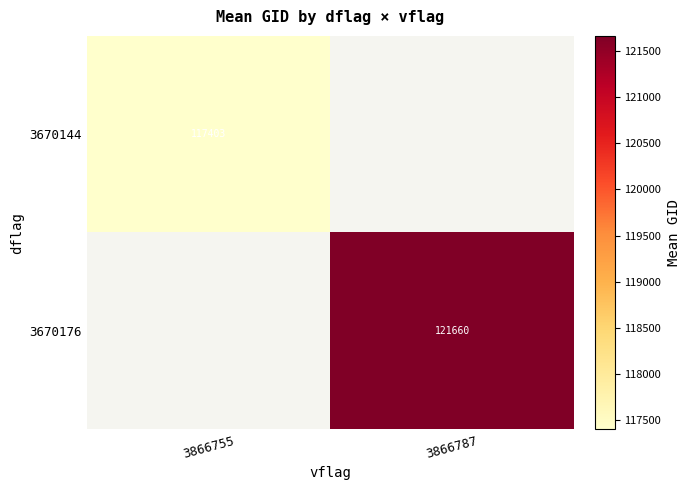

The value of 3670176 at 3866787 is 48245.8. True or false?

False